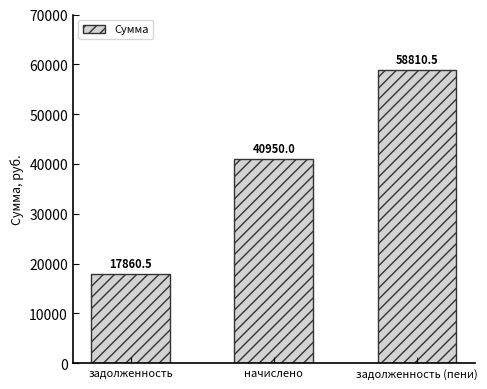

What position from the left is задолженность (пени)?

3